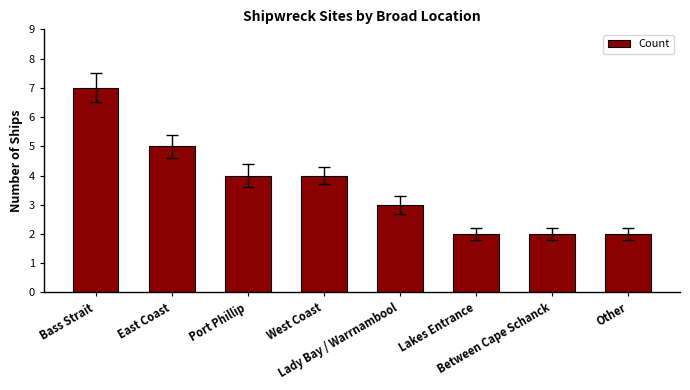

What is the label of the 3rd bar from the right?

Lakes Entrance